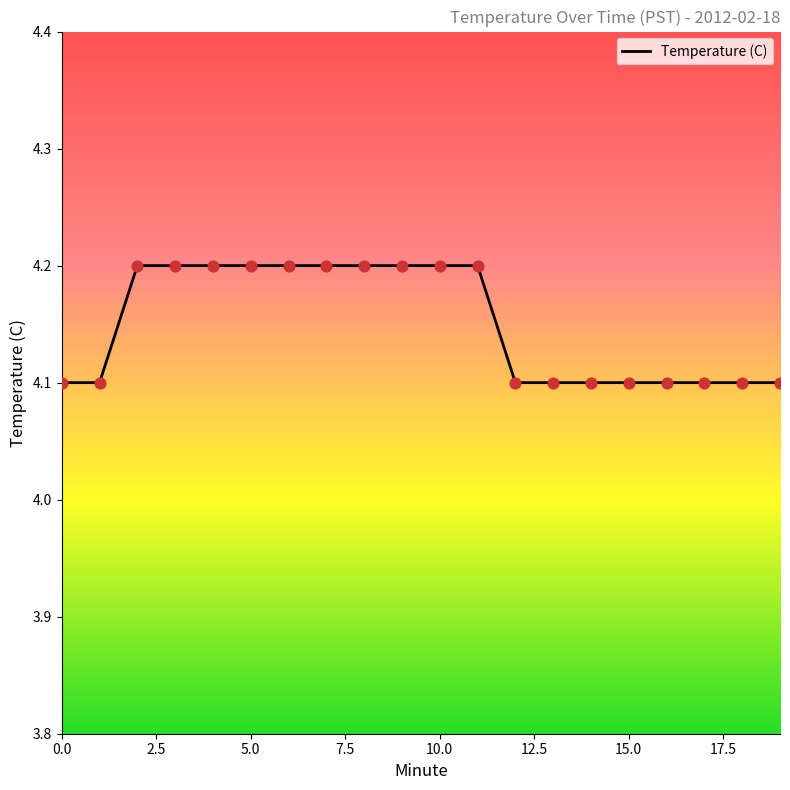

What is the greatest value displayed?

4.2